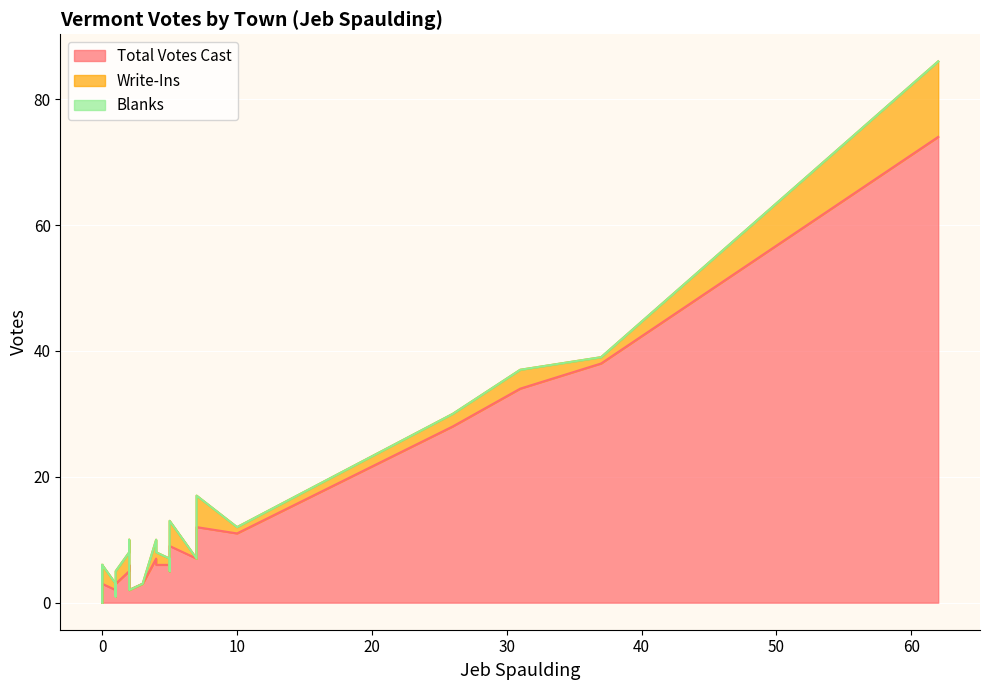

Reading left to right, extract all data points from this chart.

Total Votes Cast: 2=2	10=11	1=2	1=1	7=7	1=1	0=3	1=2	4=7	5=9	4=6	0=0	62=74	37=38	31=34	1=1	0=2	1=2	2=6	0=0	5=6	6=8	7=7	3=3	26=28	1=3	7=12	2=5	5=5	0=3
Write-Ins: 2=0	10=1	1=1	1=0	7=0	1=0	0=3	1=1	4=3	5=4	4=2	0=0	62=12	37=1	31=3	1=0	0=2	1=1	2=4	0=0	5=1	6=2	7=0	3=0	26=2	1=2	7=5	2=3	5=0	0=3
Blanks: 2=0	10=0	1=0	1=0	7=0	1=0	0=0	1=0	4=0	5=0	4=0	0=0	62=0	37=0	31=0	1=0	0=0	1=0	2=0	0=0	5=0	6=0	7=0	3=0	26=0	1=0	7=0	2=0	5=0	0=0